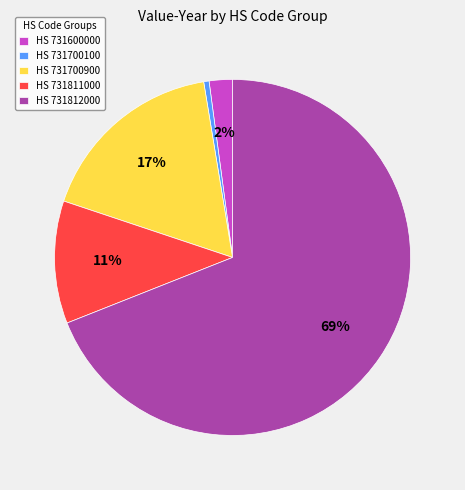

Is there any slice that represents more than half of the pie?

Yes